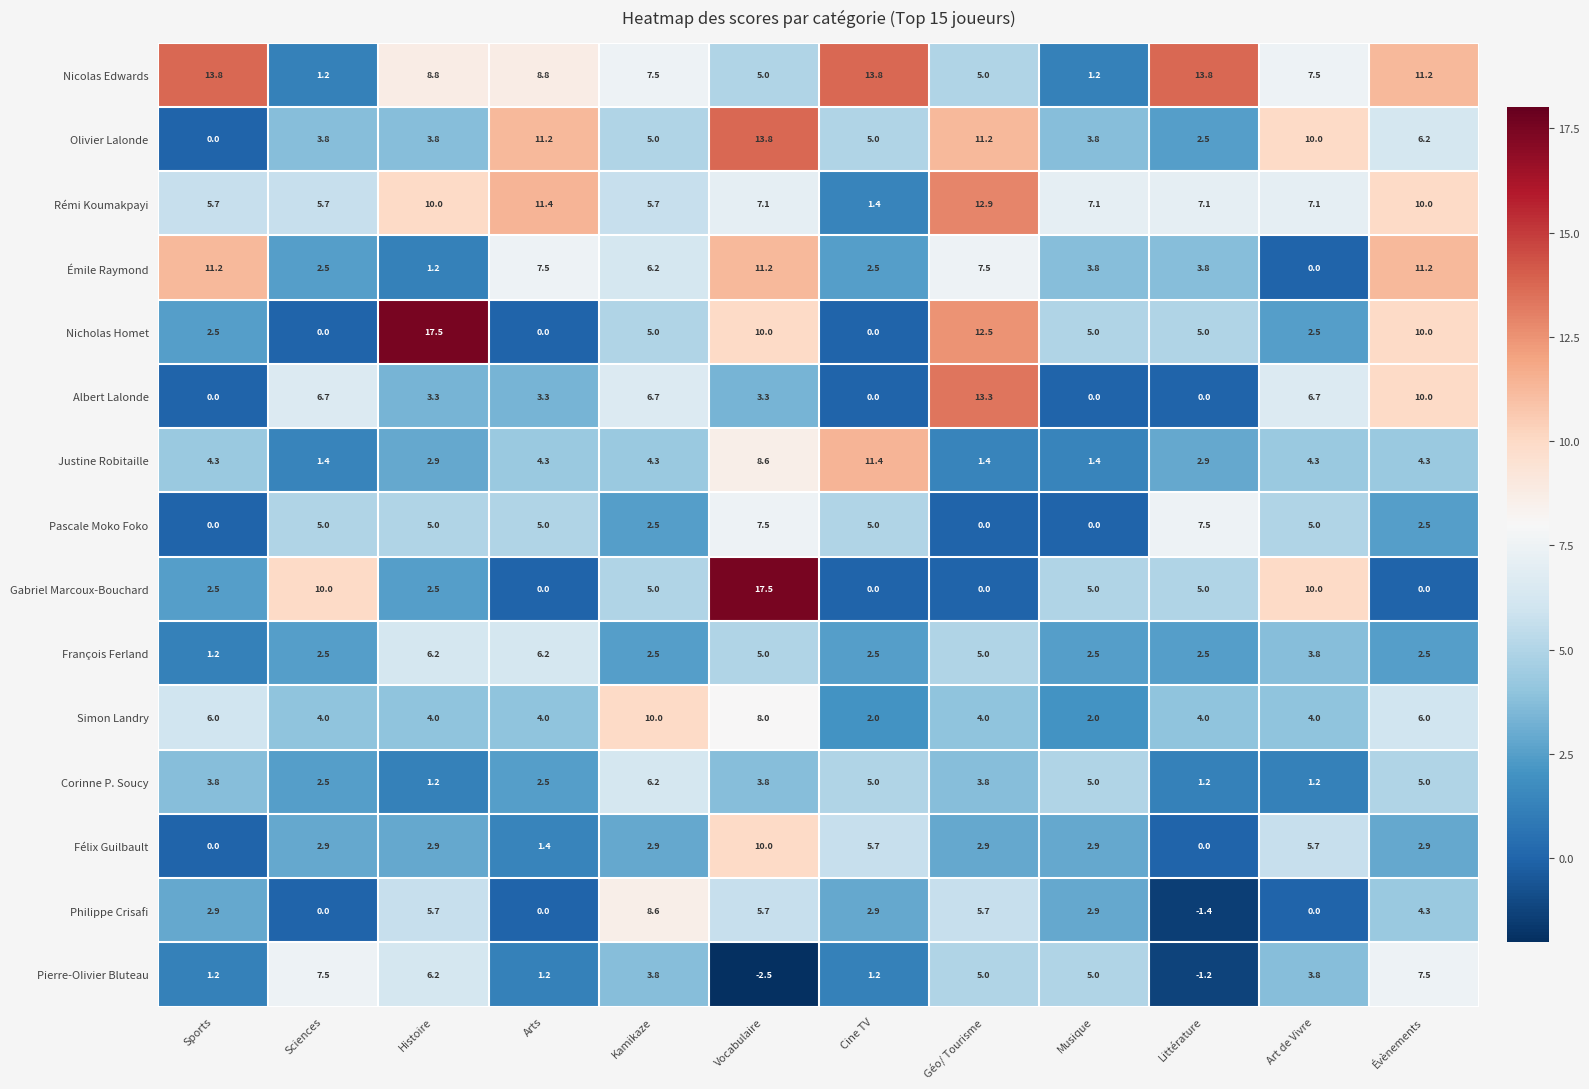

The Philippe Crisafi series shows 2.9 at Sports. True or false?

True